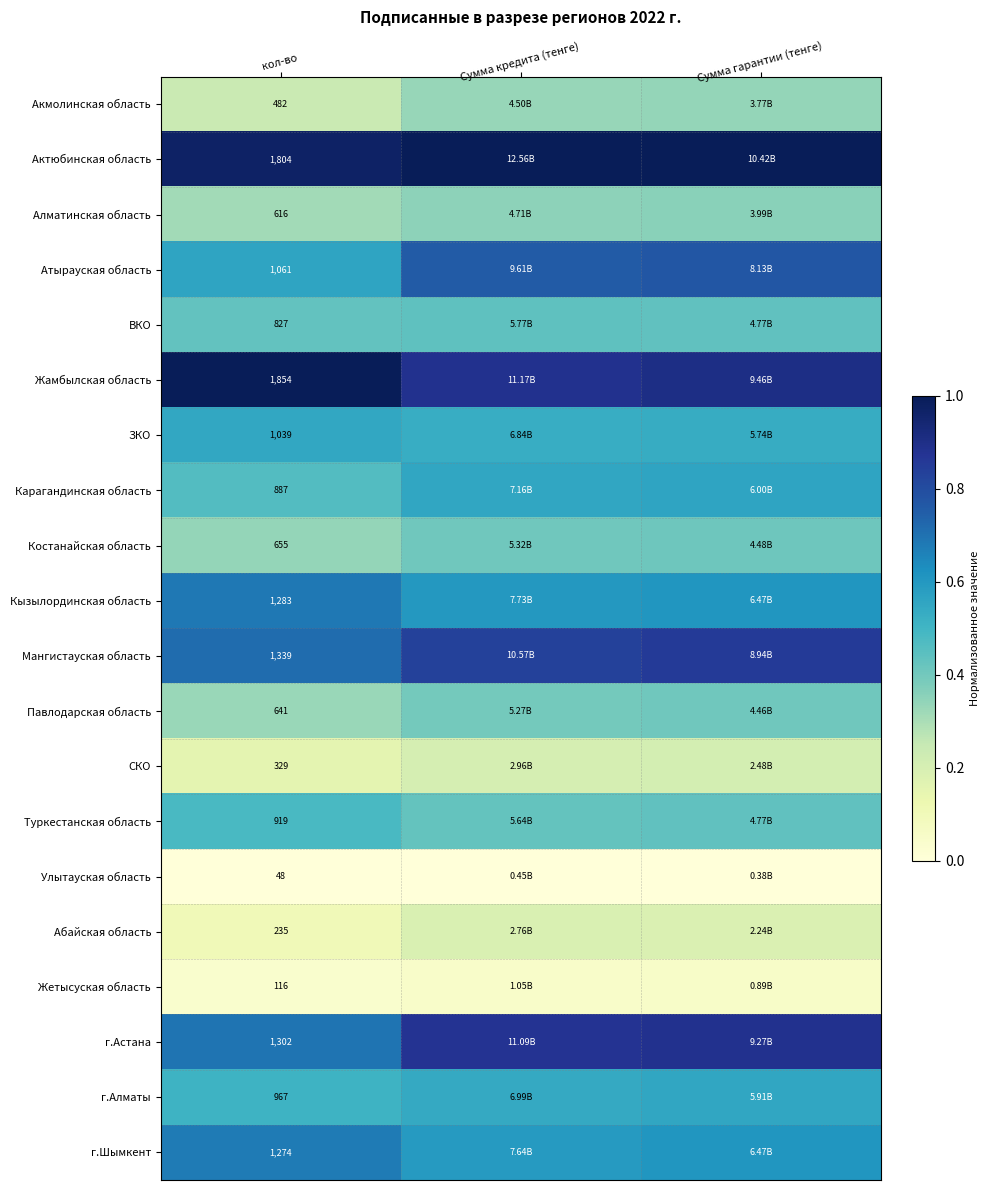

At which label does Жамбылская область reach its minimum?

Сумма кредита (тенге)